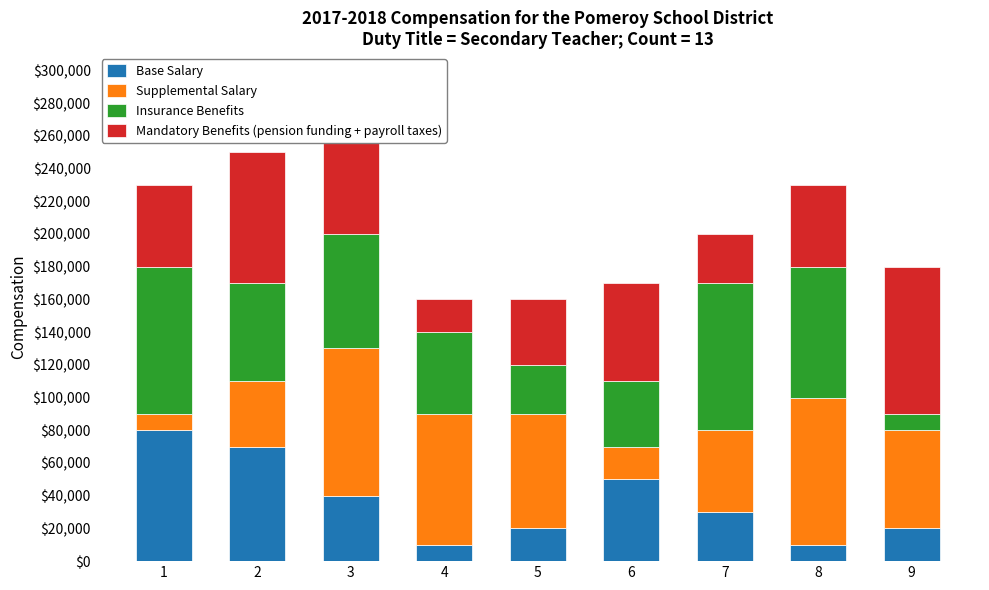

How many categories are shown in the chart?

9